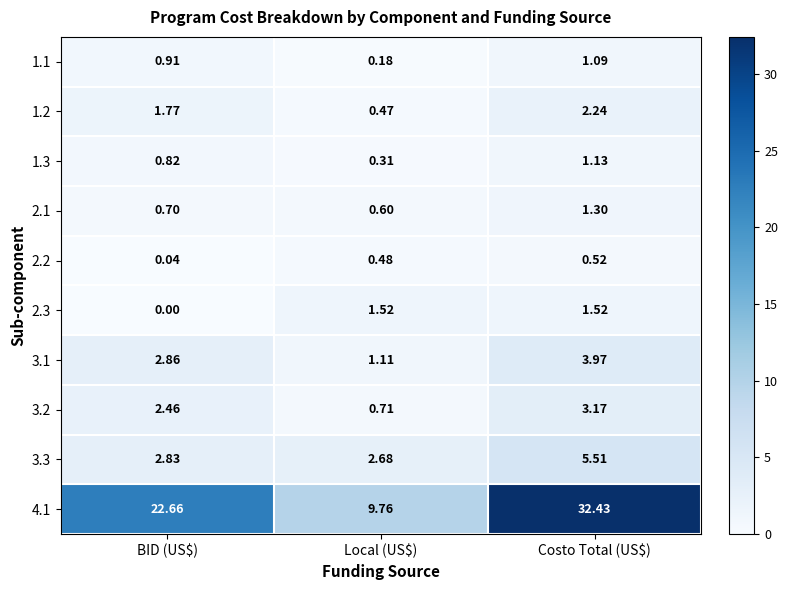

At which label does 2.1 reach its minimum?

Local (US$)